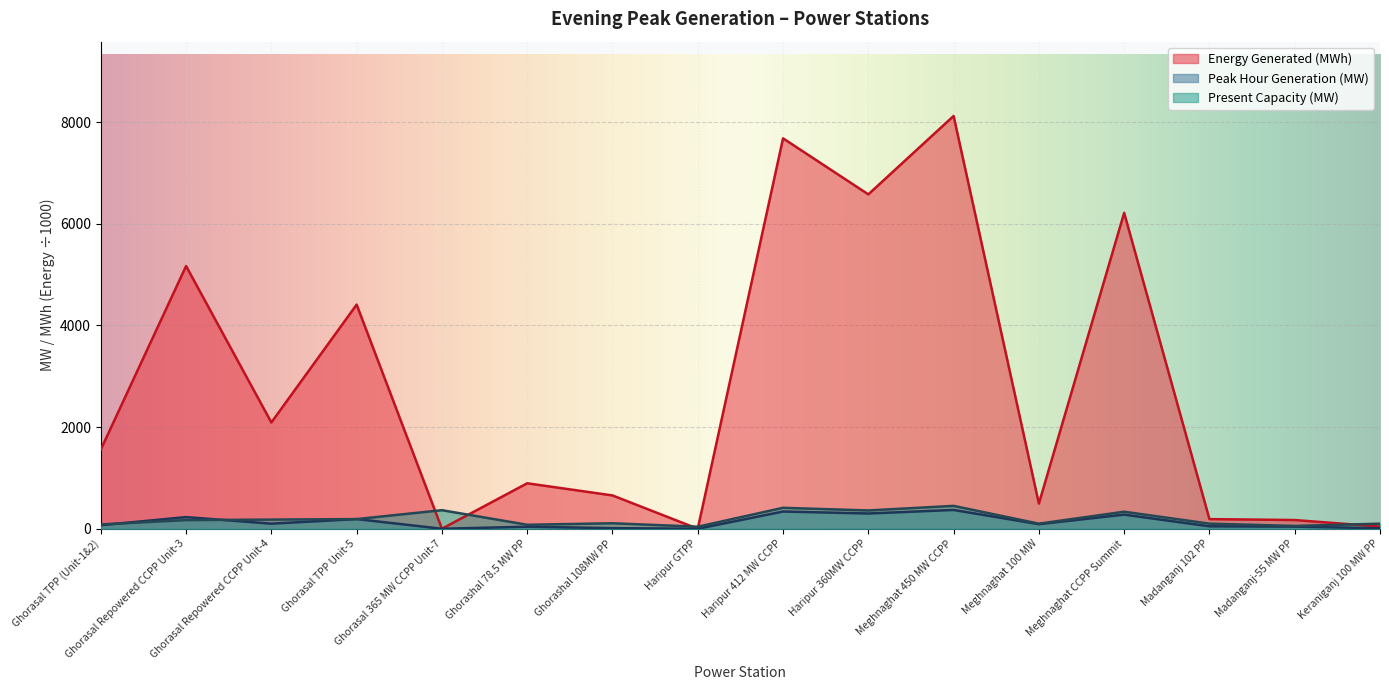

What is the average value of the Peak Hour Generation series?

132.4